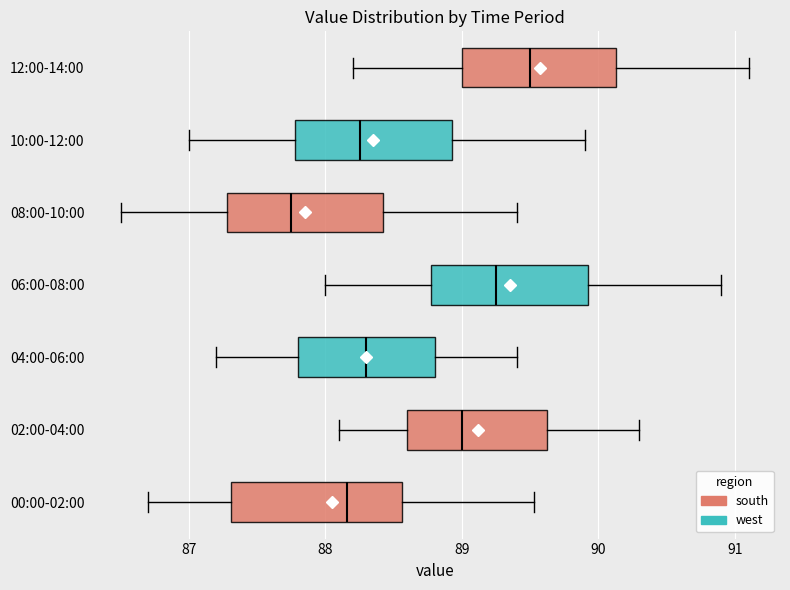

Reading bottom to top, transcribe this box plot: for each box, give where its median line is, the range the box spans, and where its two whiskers end, as read against the x-axis. The values are not printed on the chart, so give them approximately, as read against the axis.

00:00-02:00: median 88.2, box 87.3 to 88.6, whiskers 86.7 to 89.5
02:00-04:00: median 89.0, box 88.6 to 89.6, whiskers 88.1 to 90.3
04:00-06:00: median 88.3, box 87.8 to 88.8, whiskers 87.2 to 89.4
06:00-08:00: median 89.3, box 88.8 to 89.9, whiskers 88.0 to 90.9
08:00-10:00: median 87.8, box 87.3 to 88.4, whiskers 86.5 to 89.4
10:00-12:00: median 88.3, box 87.8 to 88.9, whiskers 87.0 to 89.9
12:00-14:00: median 89.5, box 89.0 to 90.1, whiskers 88.2 to 91.1